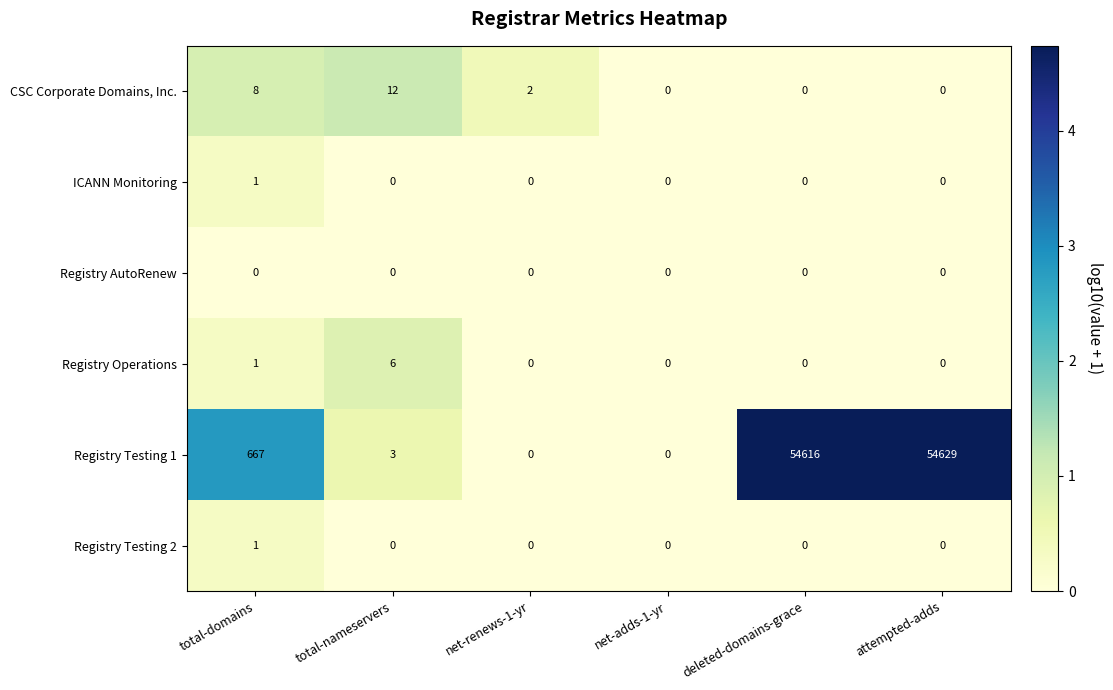

At which category is the sum across all series the highest?

attempted-adds